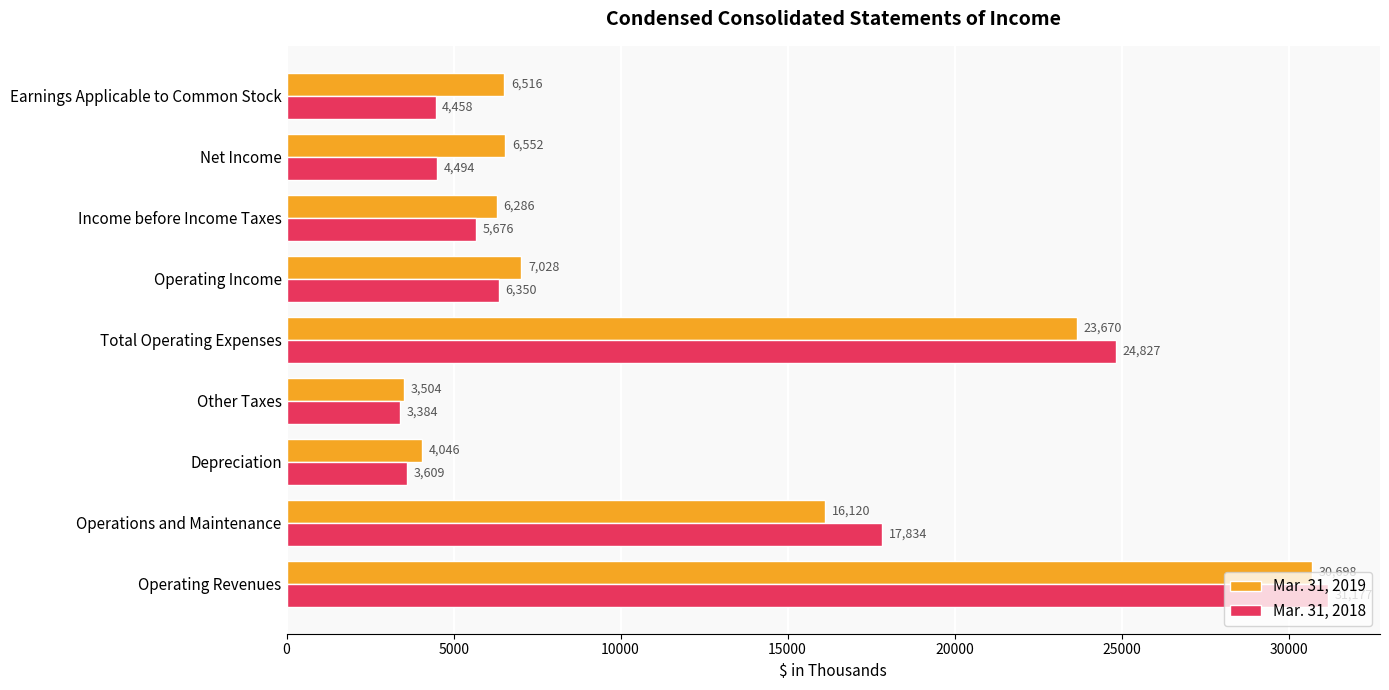

List the series in order of their peak value, highest first.

Mar. 31, 2018, Mar. 31, 2019